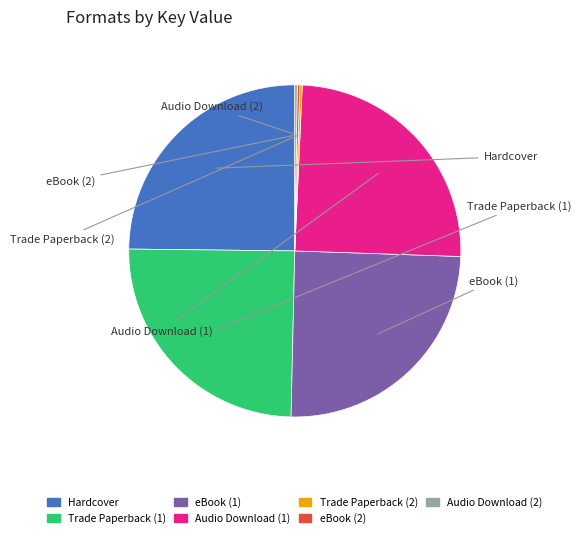

Does Audio Download (1) represent more than half of the total?

No